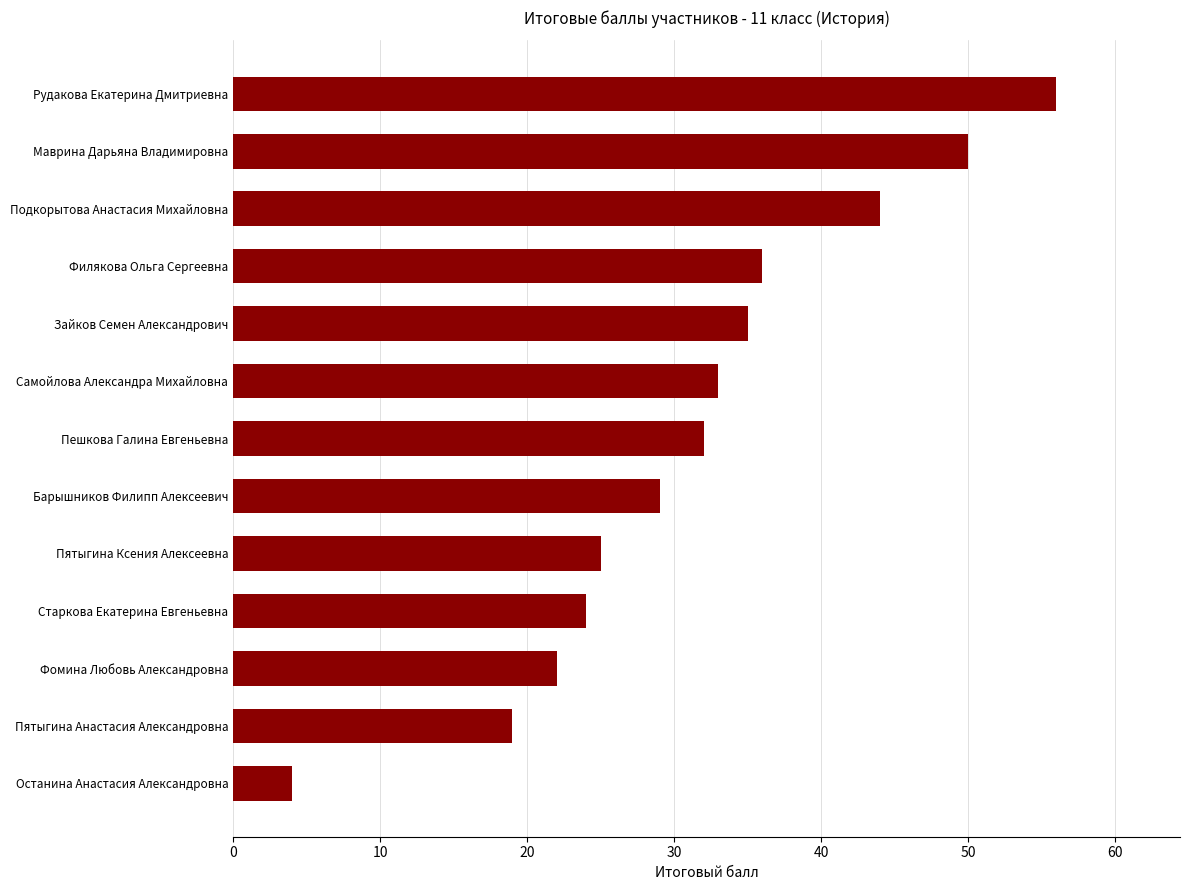

Approximately how many times larger is the value at Фомина Любовь Александровна compared to Самойлова Александра Михайловна?

0.7